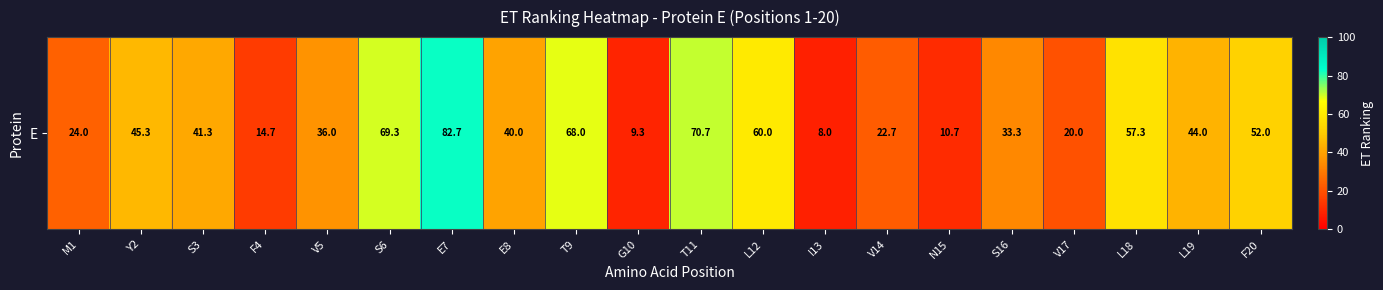

Which has a higher value, F20 or N15?

F20